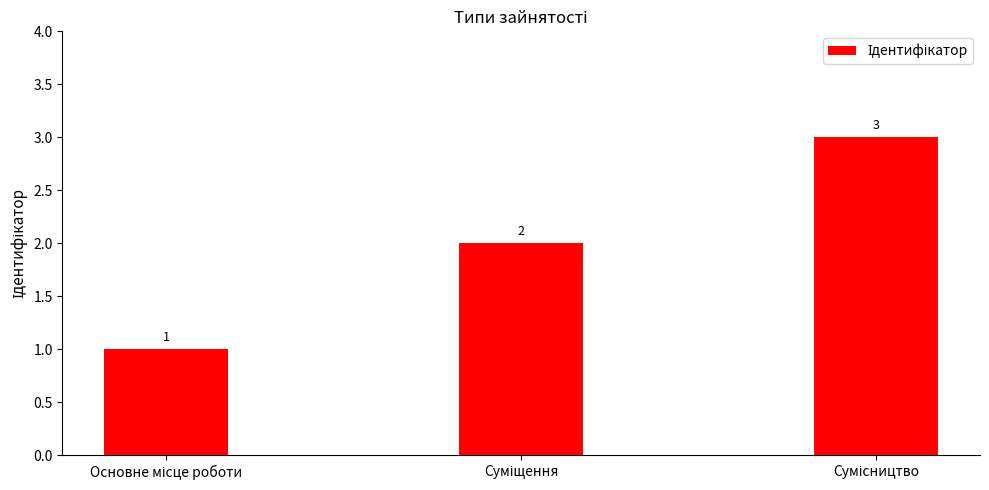

What is the greatest value displayed?

3